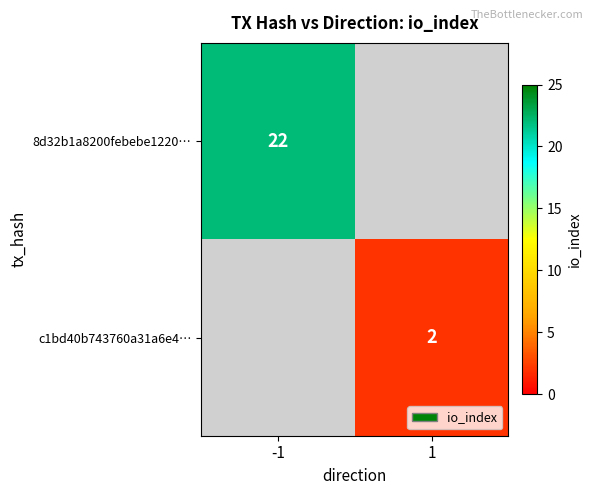

Is it true that c1bd40b743760a31a6e4… equals 2 at 1?

True